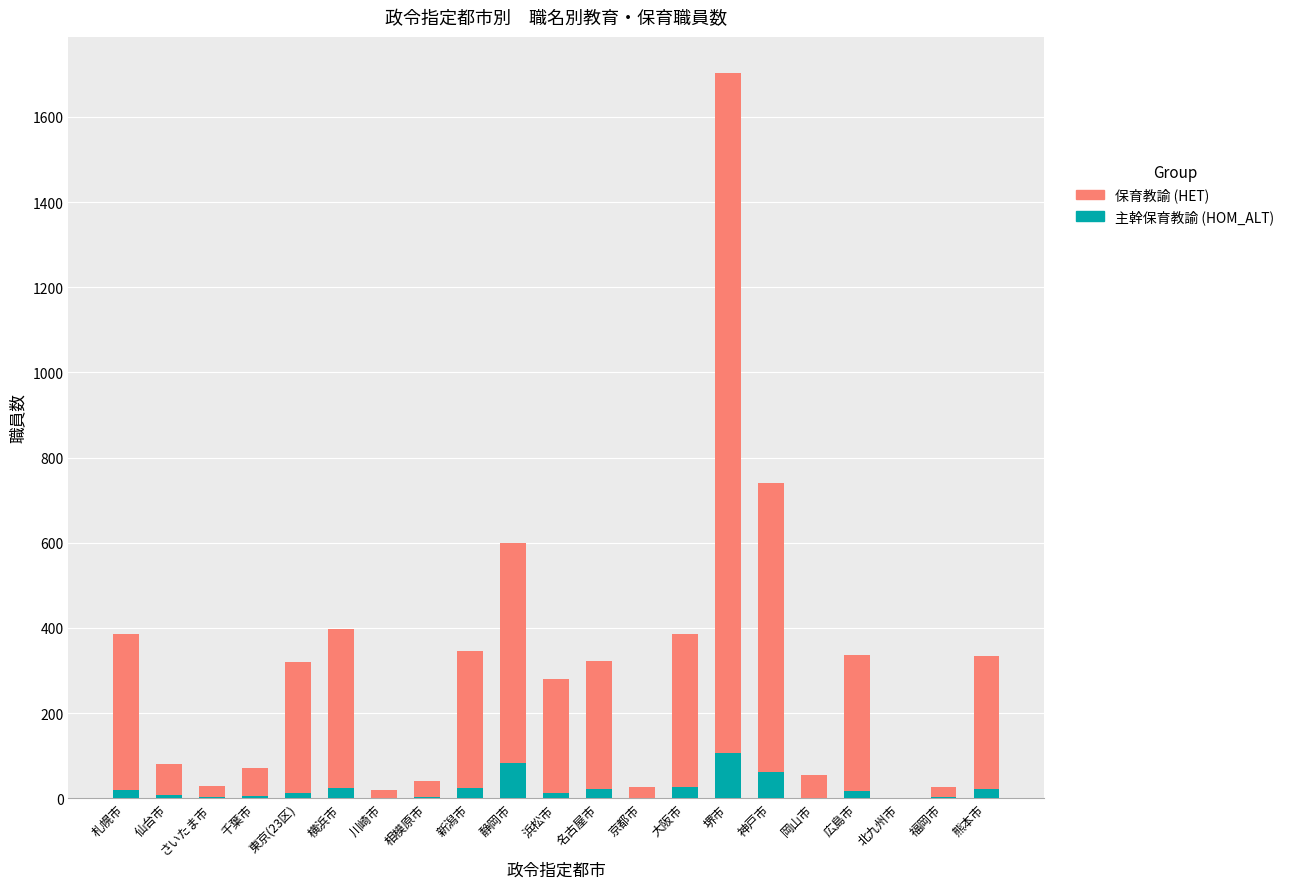

The value of 主幹保育教諭 (HOM_ALT) at 川崎市 is 1. True or false?

True